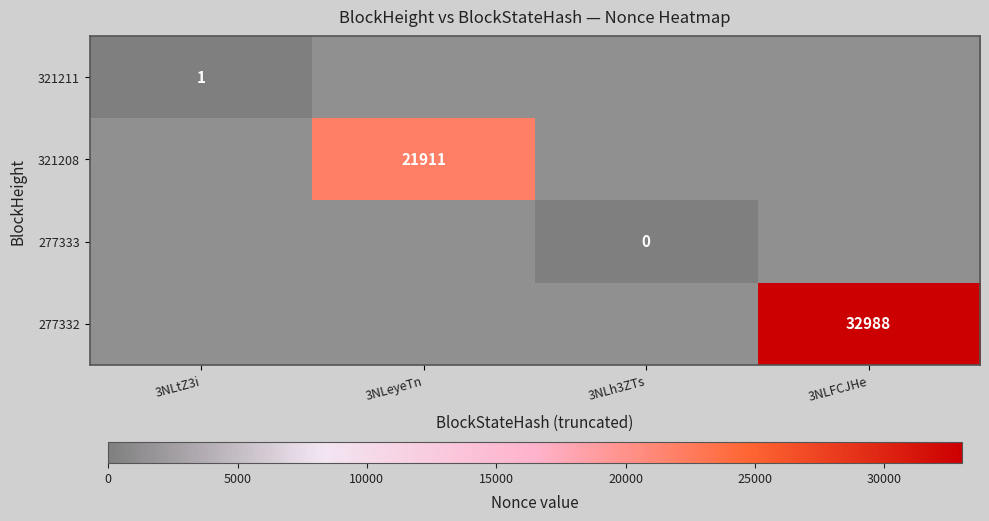

True or false: 277332 has a value of 32988 at 3NLFCJHe.

True